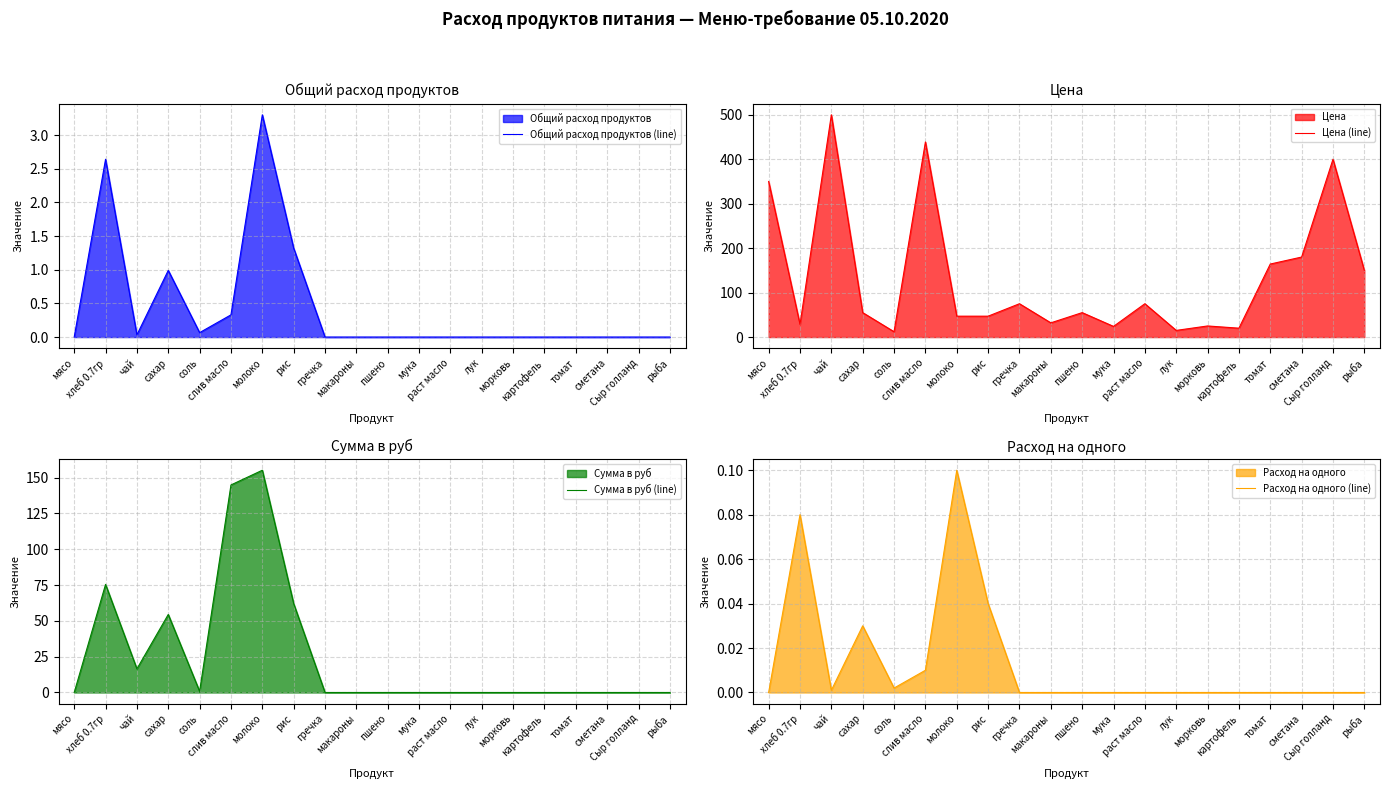

What position from the right is рис?

13